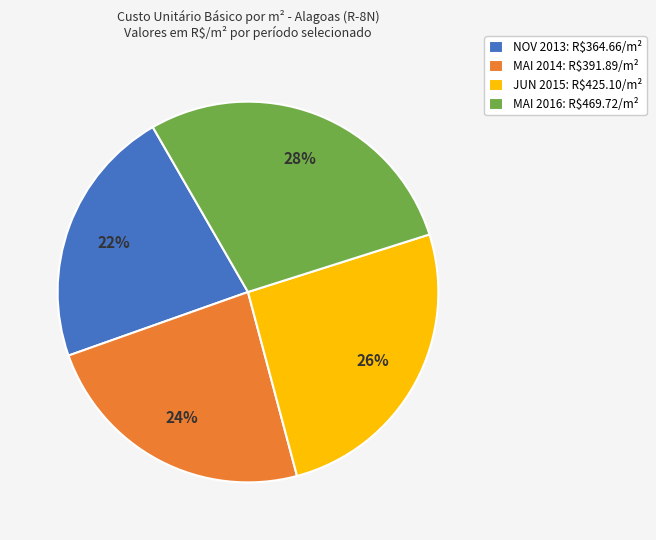

How many slices are in this pie chart?

4